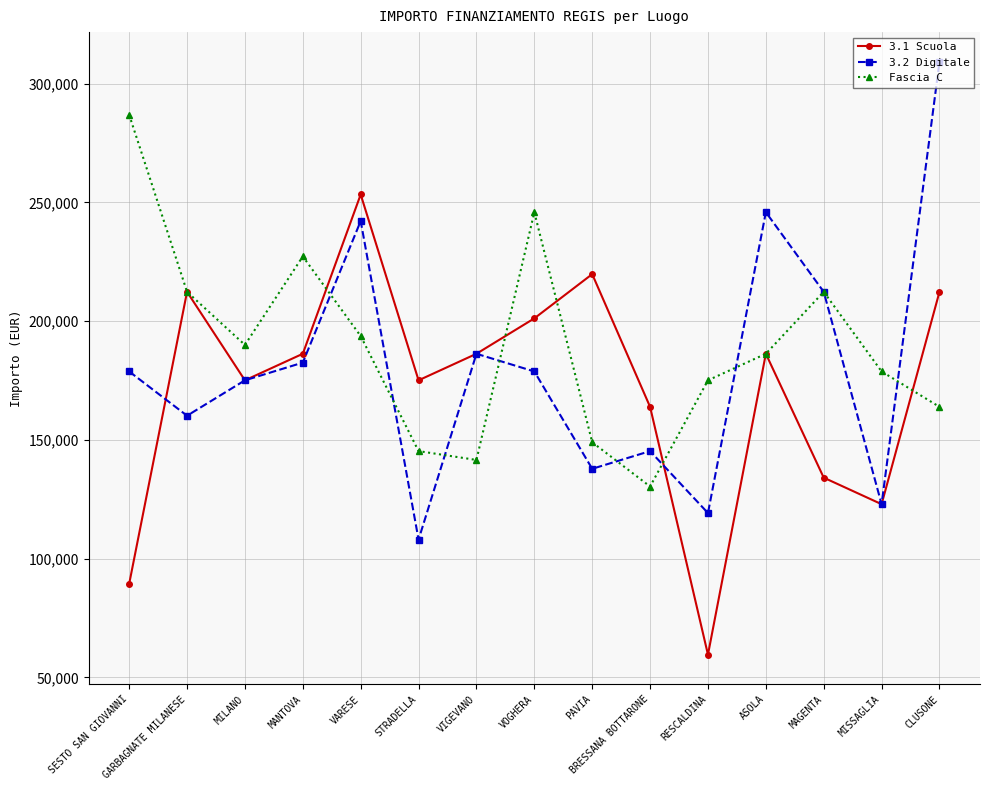

At how many categories does at least one series exceed 270844?

2